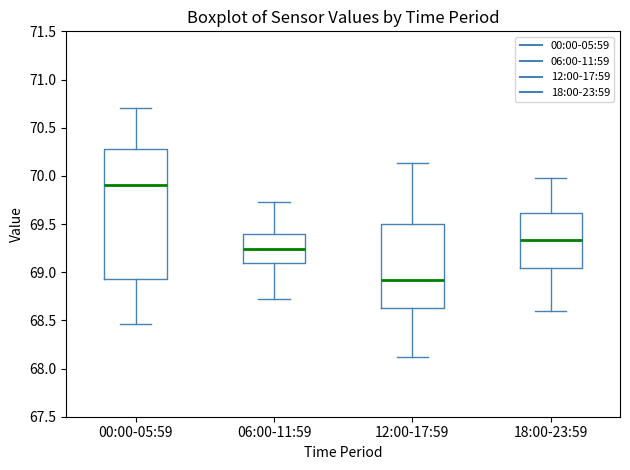

Where is the upper edge of the box for 18:00-23:59 on the y-axis? The values are not printed on the chart, so give them approximately, as read against the axis.

69.60